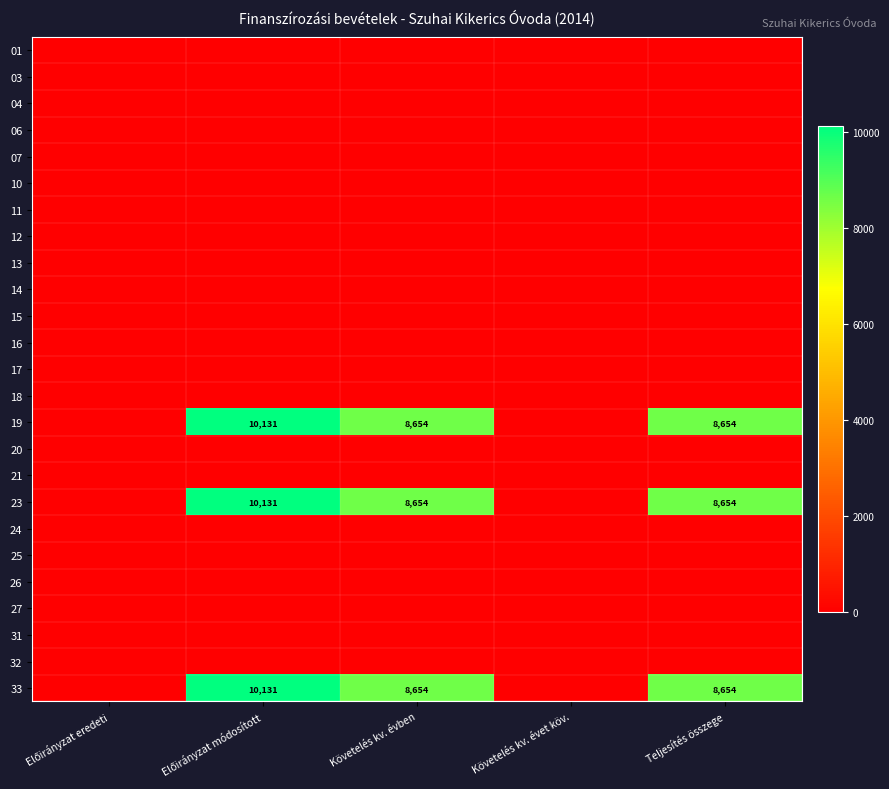

How many distinct data groups are displayed?

25